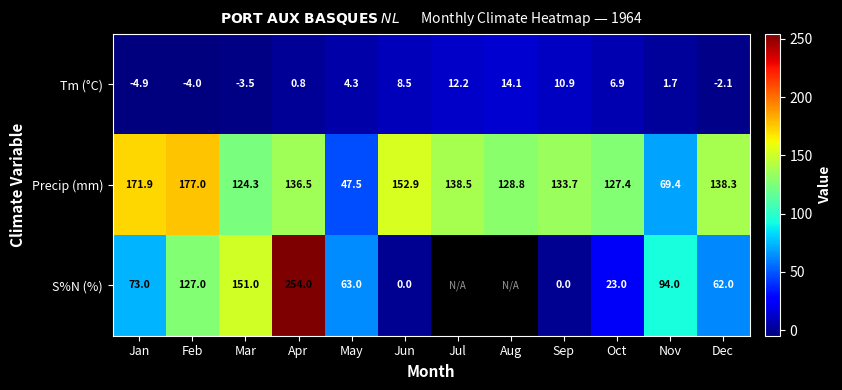

True or false: S%N (%) has a value of 109.7 at Jan.

False